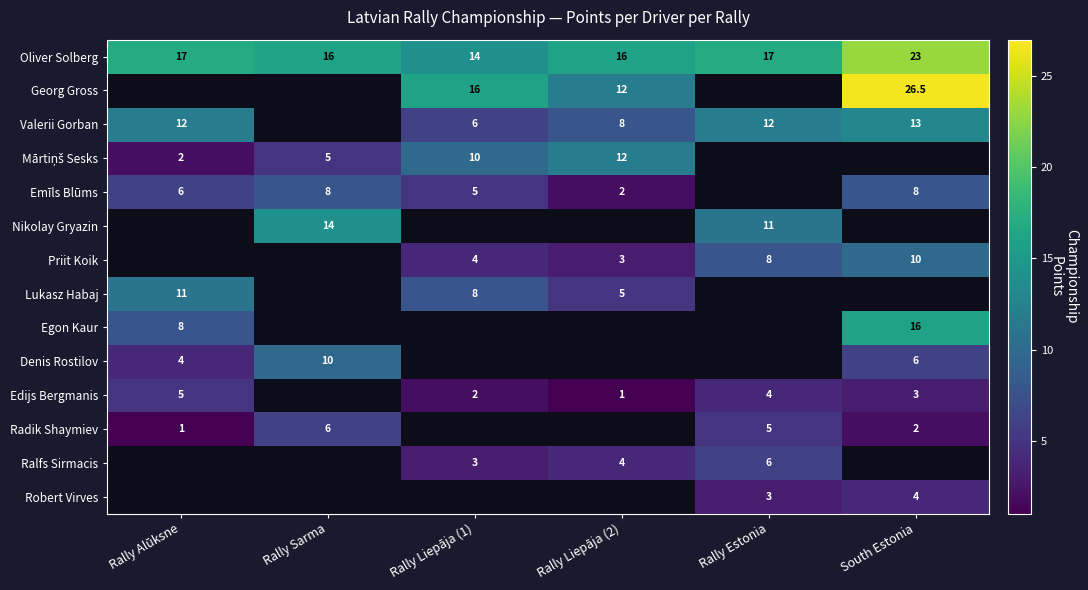

Is the value of Edijs Bergmanis at Rally Liepāja (2) greater than the value of Robert Virves at Rally Estonia?

No